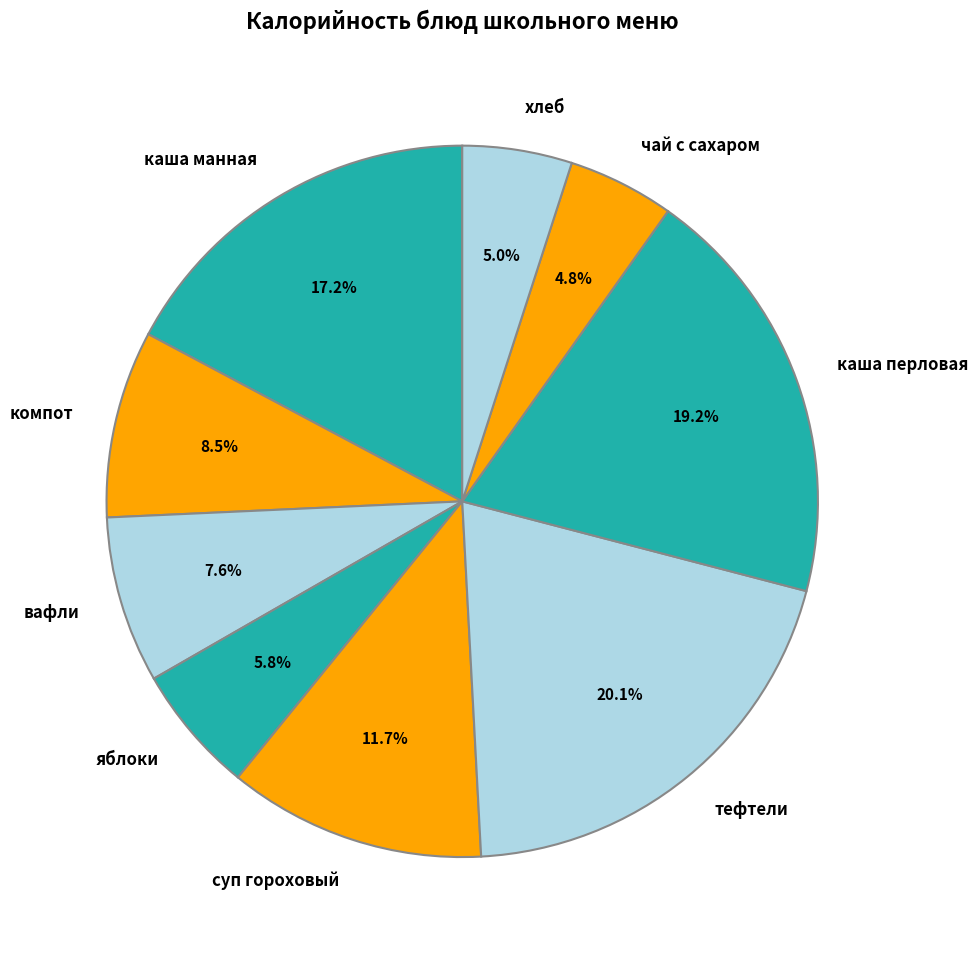

Which category has the biggest portion of the pie?

тефтели